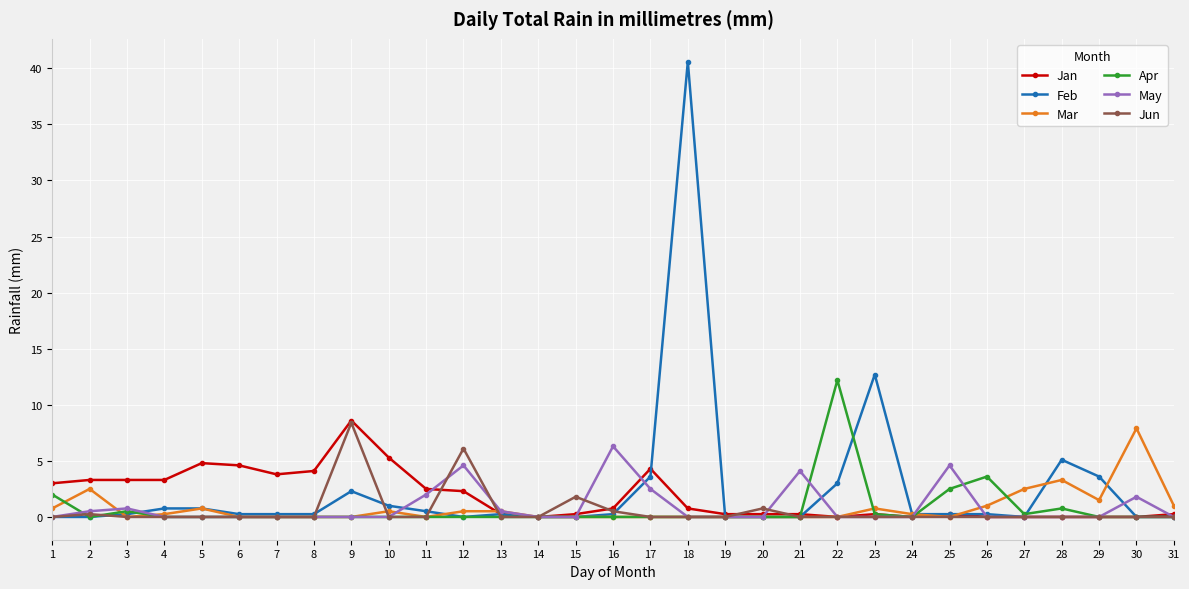

Between 18 and 26, which series saw the biggest shift?

Feb